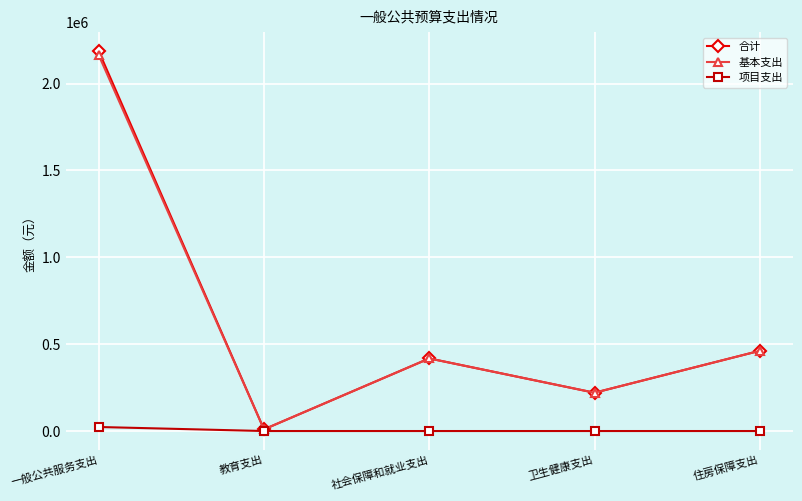

The 项目支出 series shows 0.0 at 社会保障和就业支出. True or false?

True